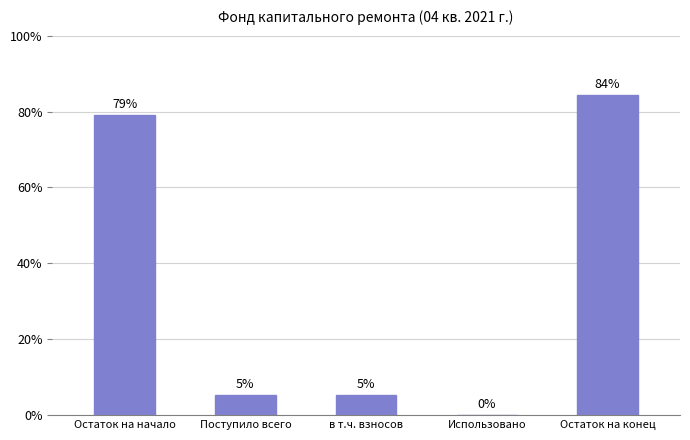

The value at Остаток на конец is 118.0. True or false?

True